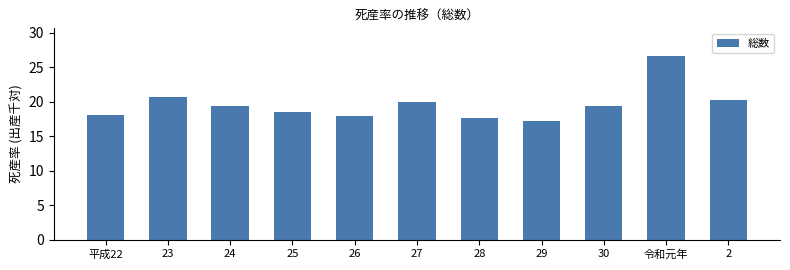

What position from the right is 2?

1